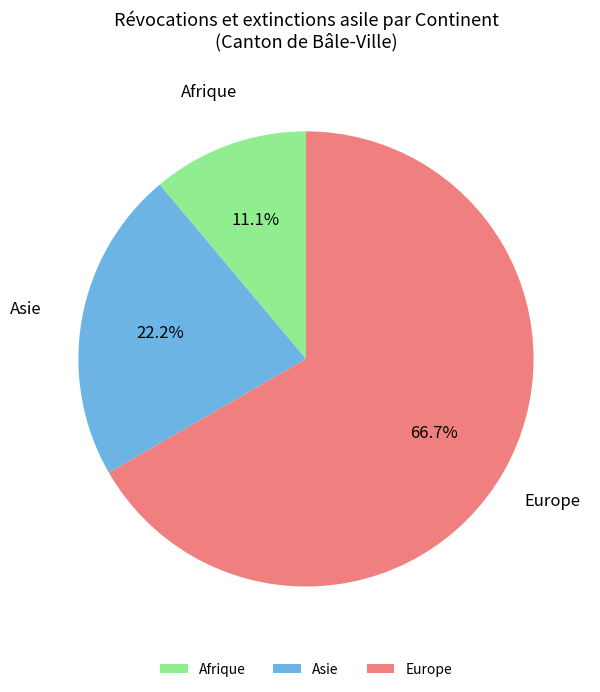

Rank the categories by value from highest to lowest.

Europe, Asie, Afrique